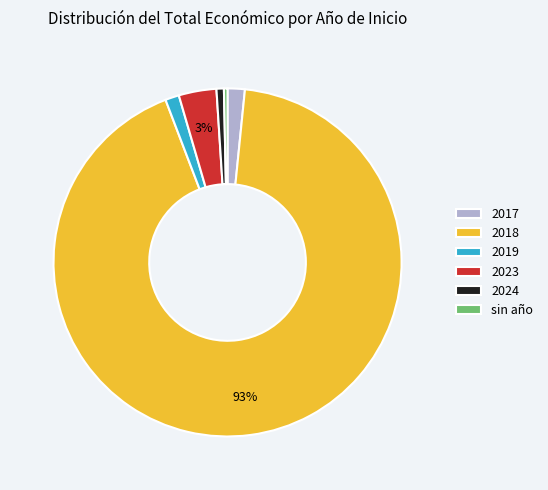

To the nearest percent, what portion does 2023 represent?

3%